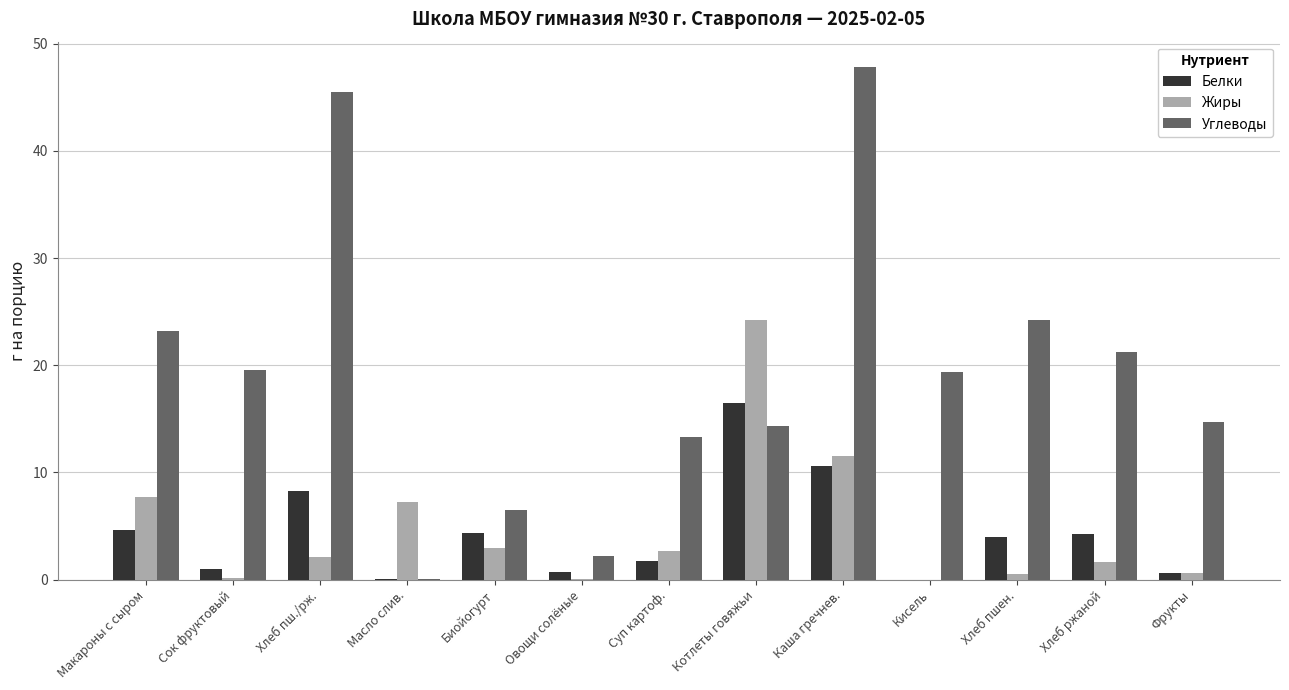

Is the value of Белки at Суп картоф. greater than the value of Углеводы at Хлеб пш./рж.?

No